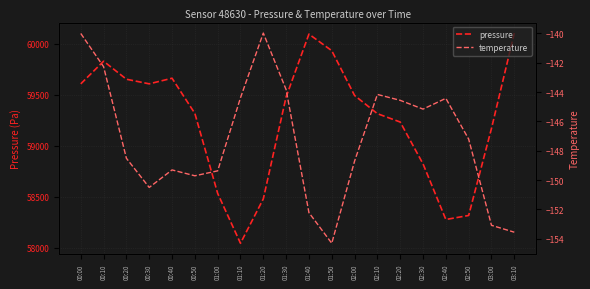

What position from the left is 02:30?

16